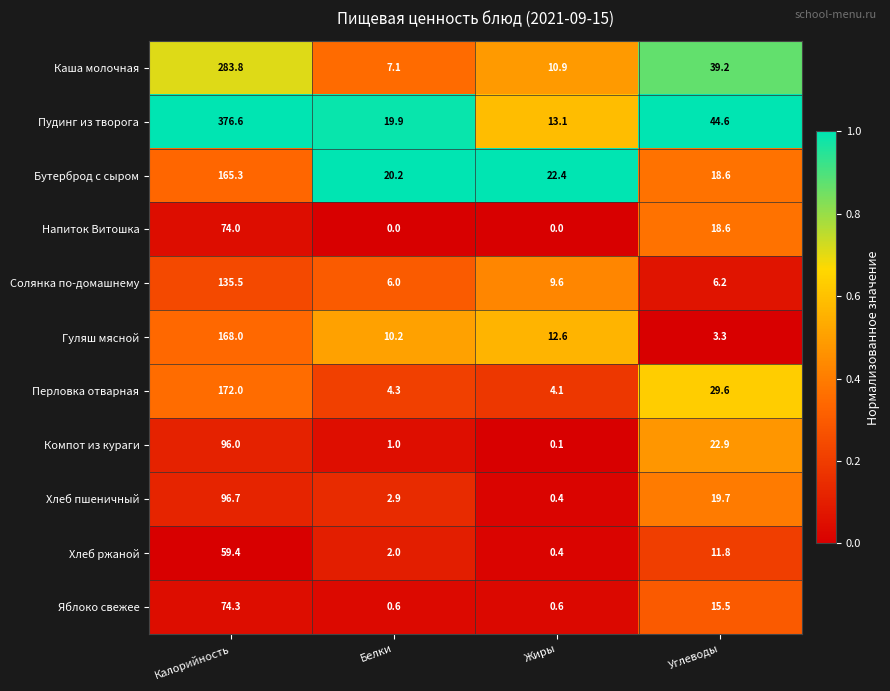

Rank the series by their maximum value, from highest to lowest.

Пудинг из творога, Каша молочная, Перловка отварная, Гуляш мясной, Бутерброд с сыром, Солянка по-домашнему, Хлеб пшеничный, Компот из кураги, Яблоко свежее, Напиток Витошка, Хлеб ржаной